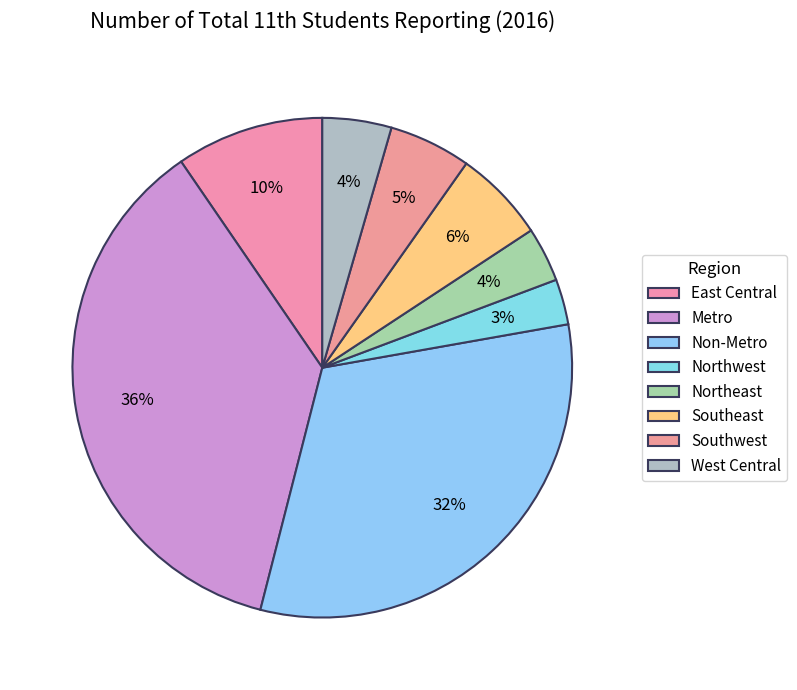

True or false: West Central accounts for 1% of the total.

False